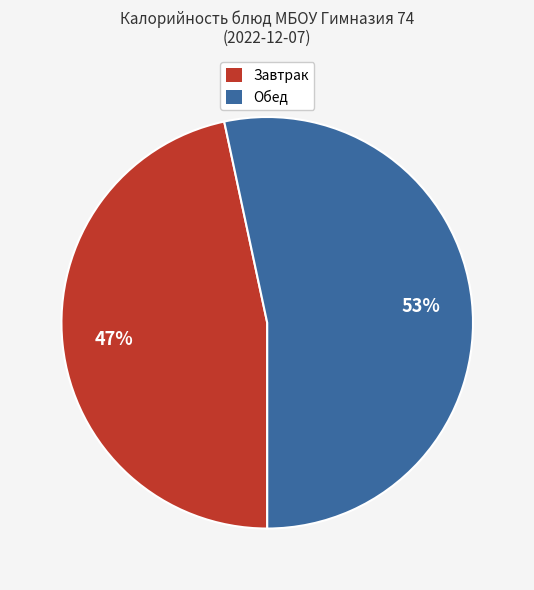

How many segments does this pie chart have?

2